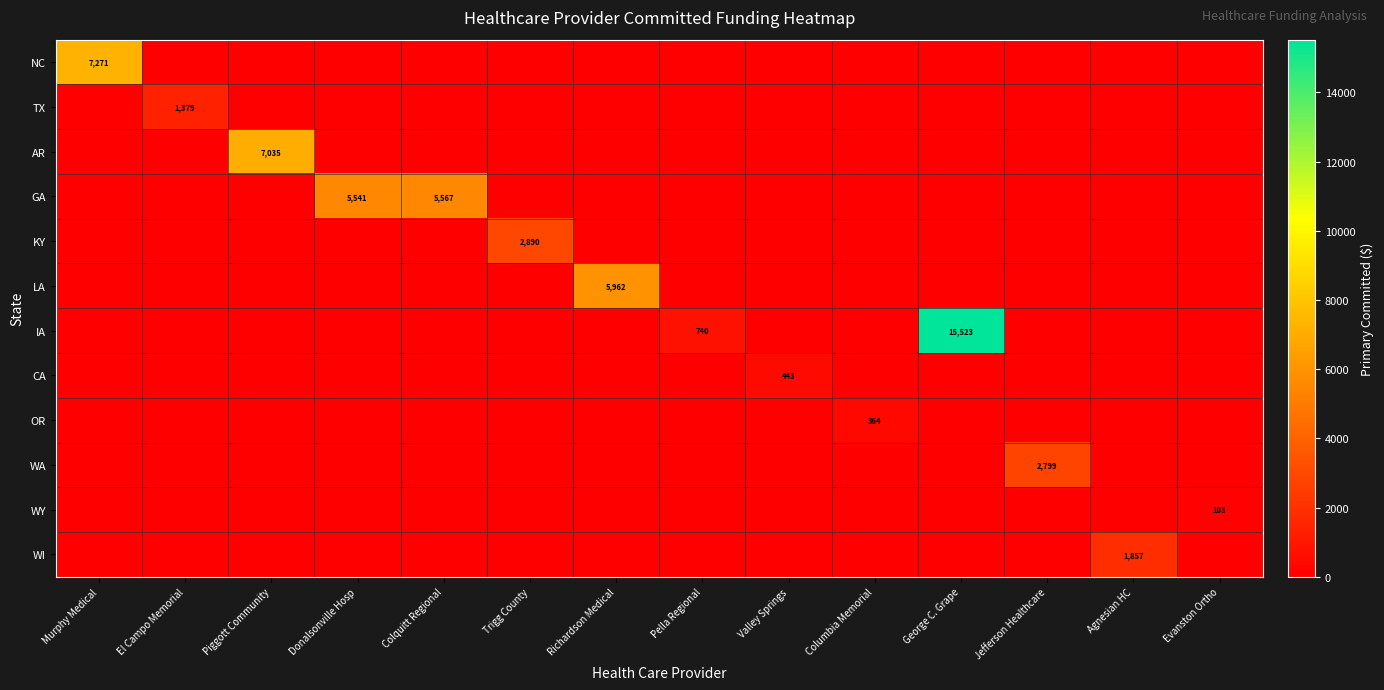

Between Donalsonville Hosp and Agnesian HC, which is larger?

Donalsonville Hosp